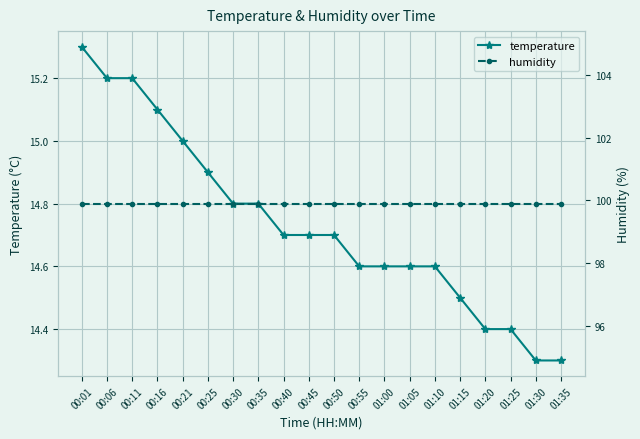

What is the sum of the humidity values at 01:30 and 00:40?

199.8